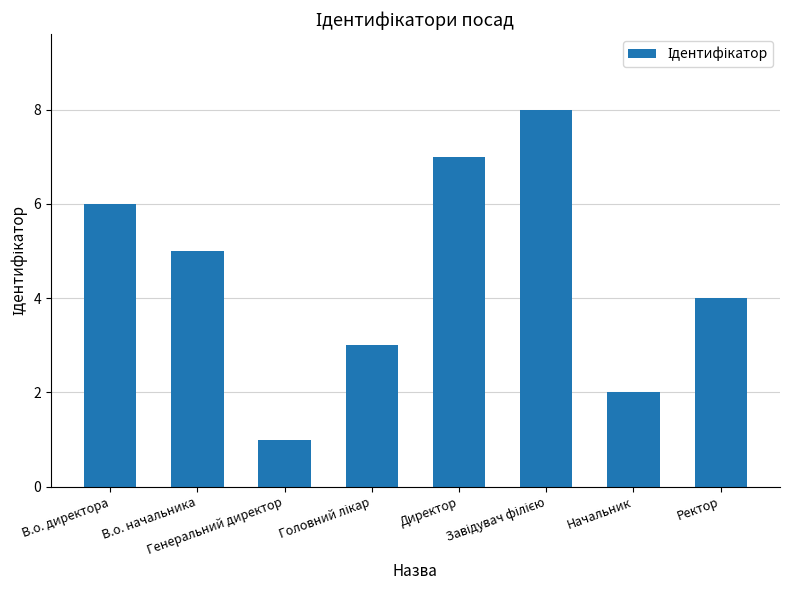

What is the greatest value displayed?

8